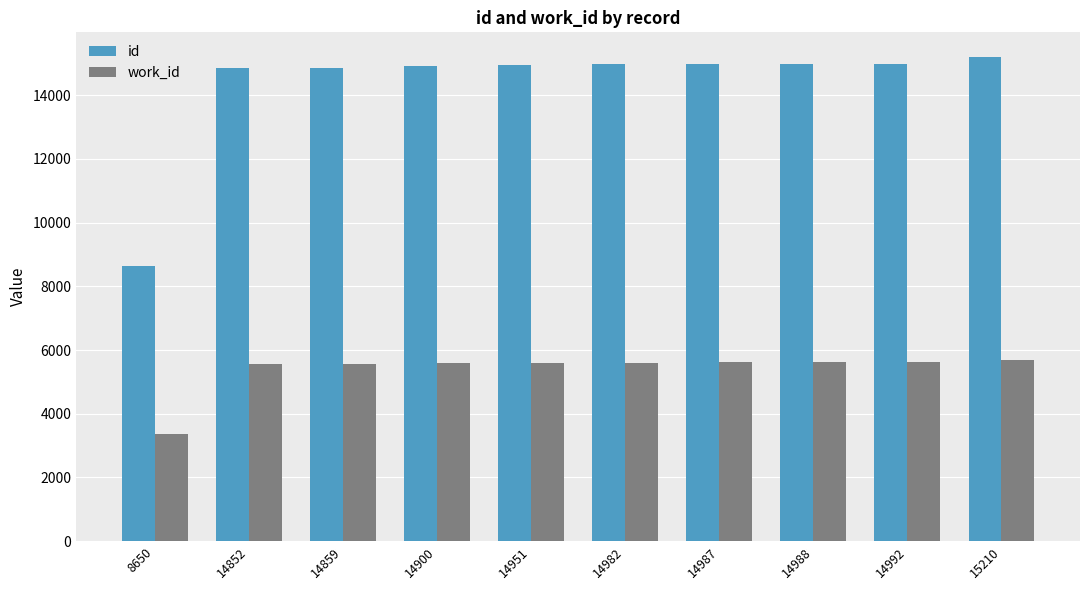

What is the difference between the second highest and minimum values in the id series?

6342